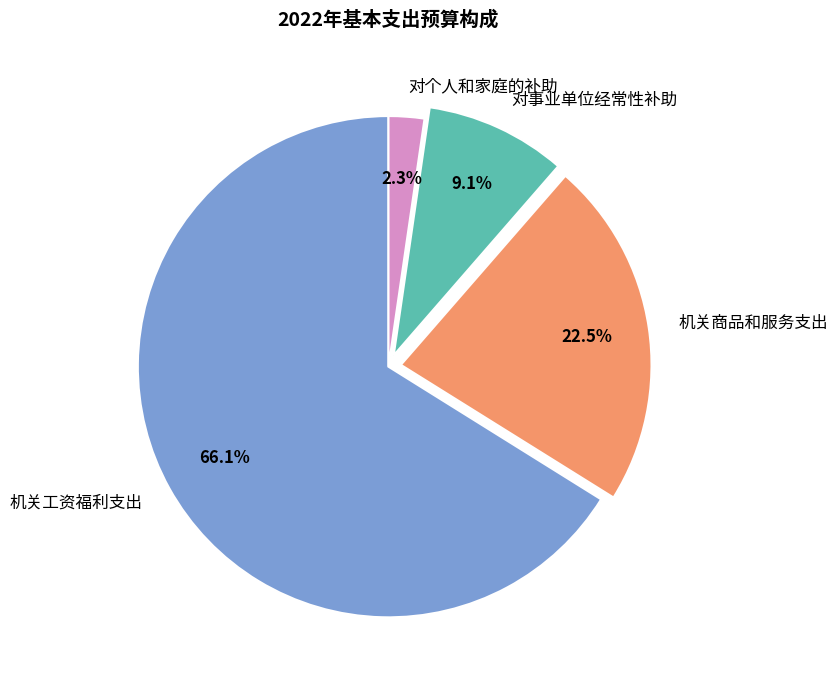

The 机关工资福利支出 slice represents 66% of the pie. True or false?

True